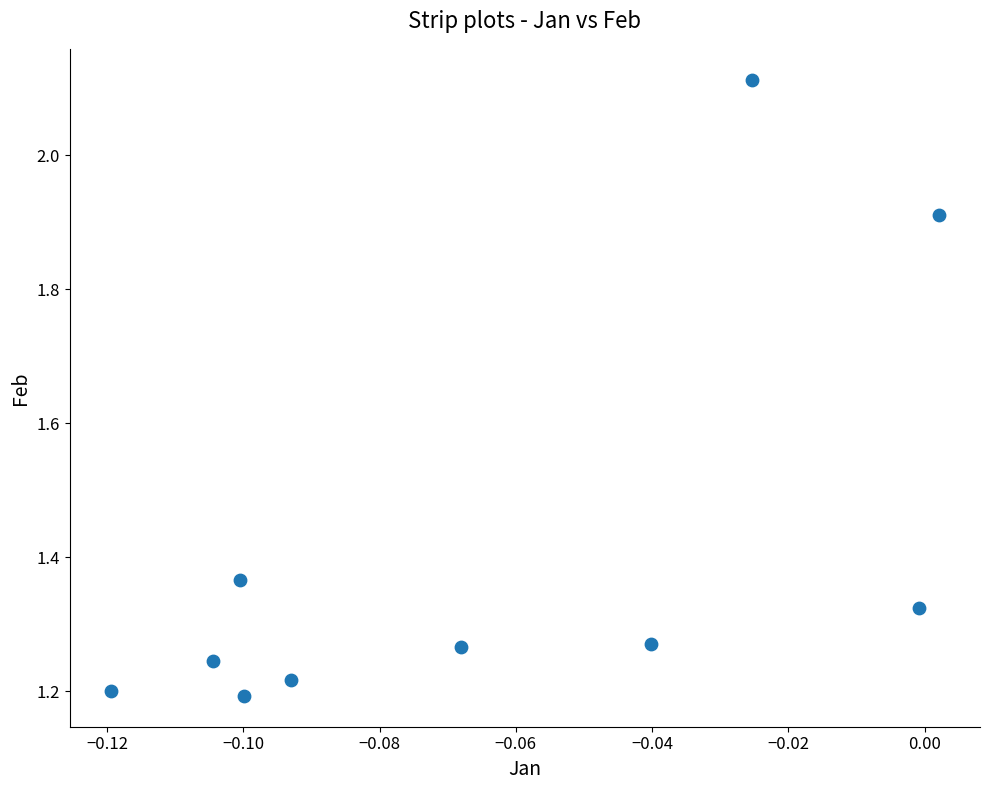

What is the range of Y values (max minus min)?

0.9